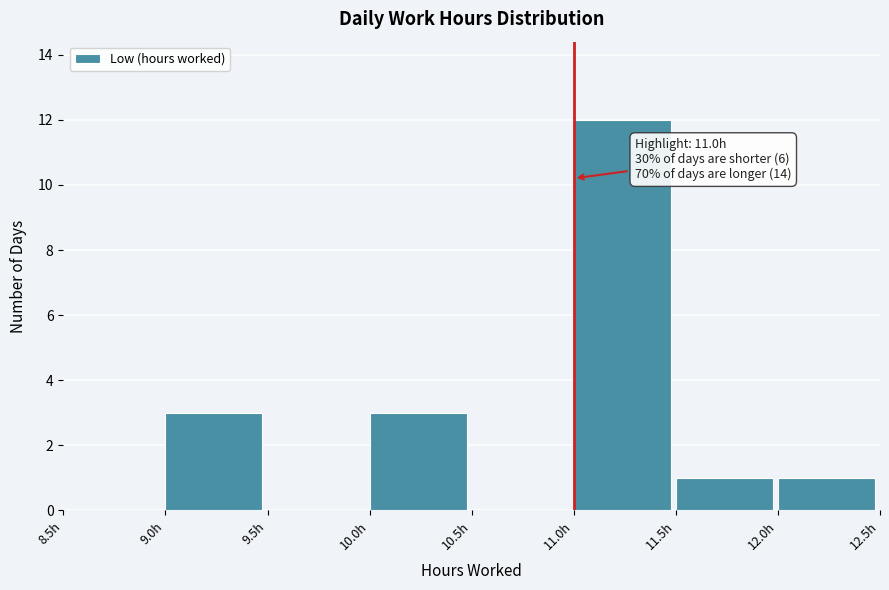

Which range on the x-axis has the tallest bar?

11.0 to 11.5